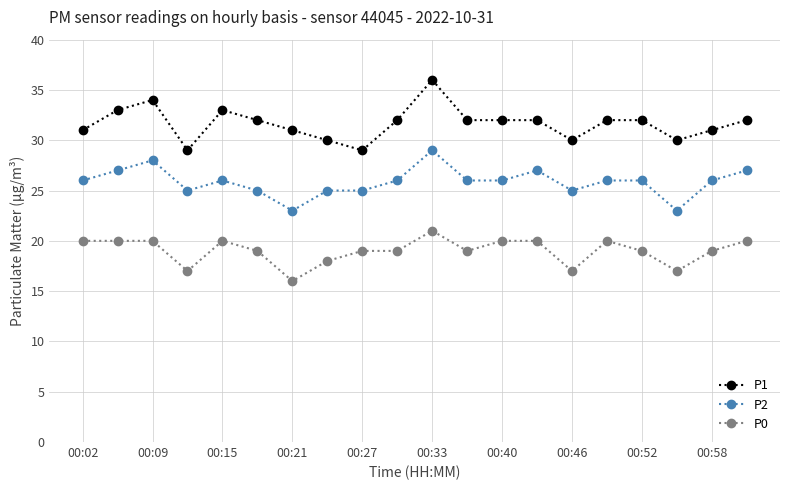

List the series in order of their peak value, lowest first.

P0, P2, P1